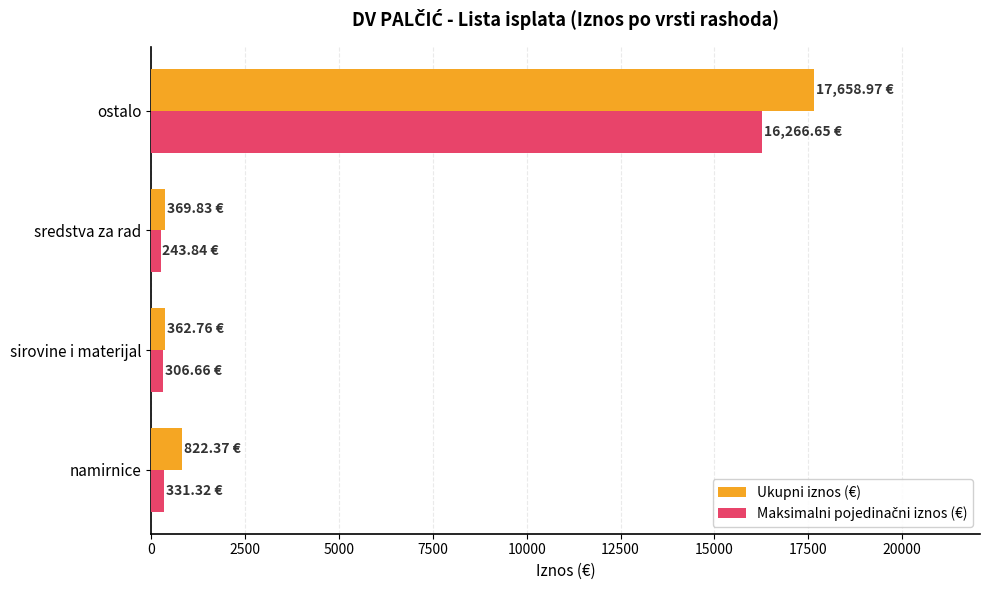

What is the total value across all series at ostalo?

33925.6